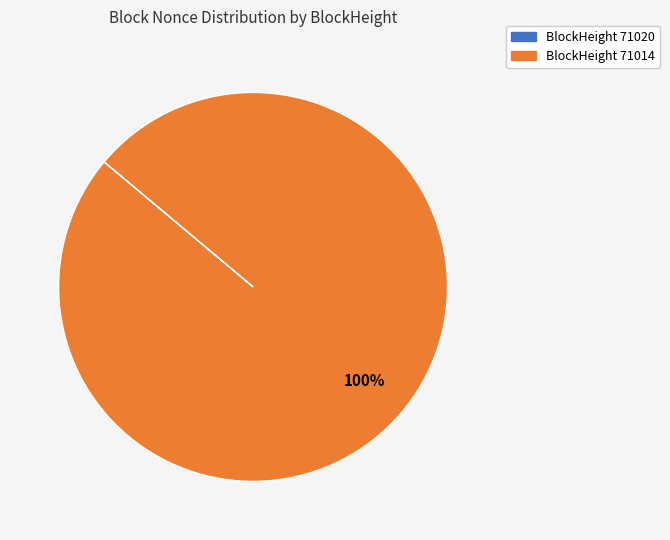

How many segments does this pie chart have?

1